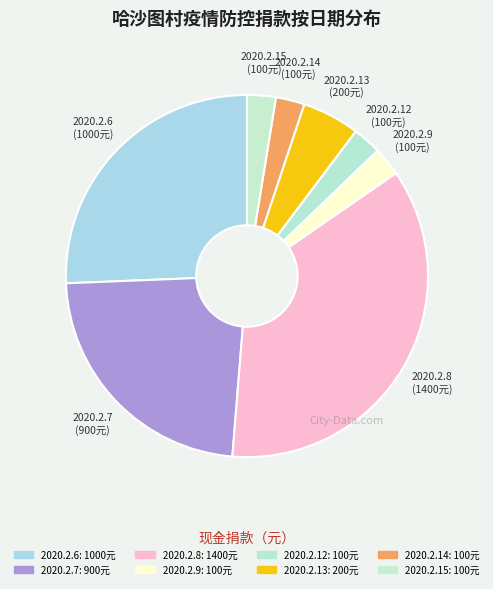

Does 2020.2.13 account for over 50% of the chart?

No